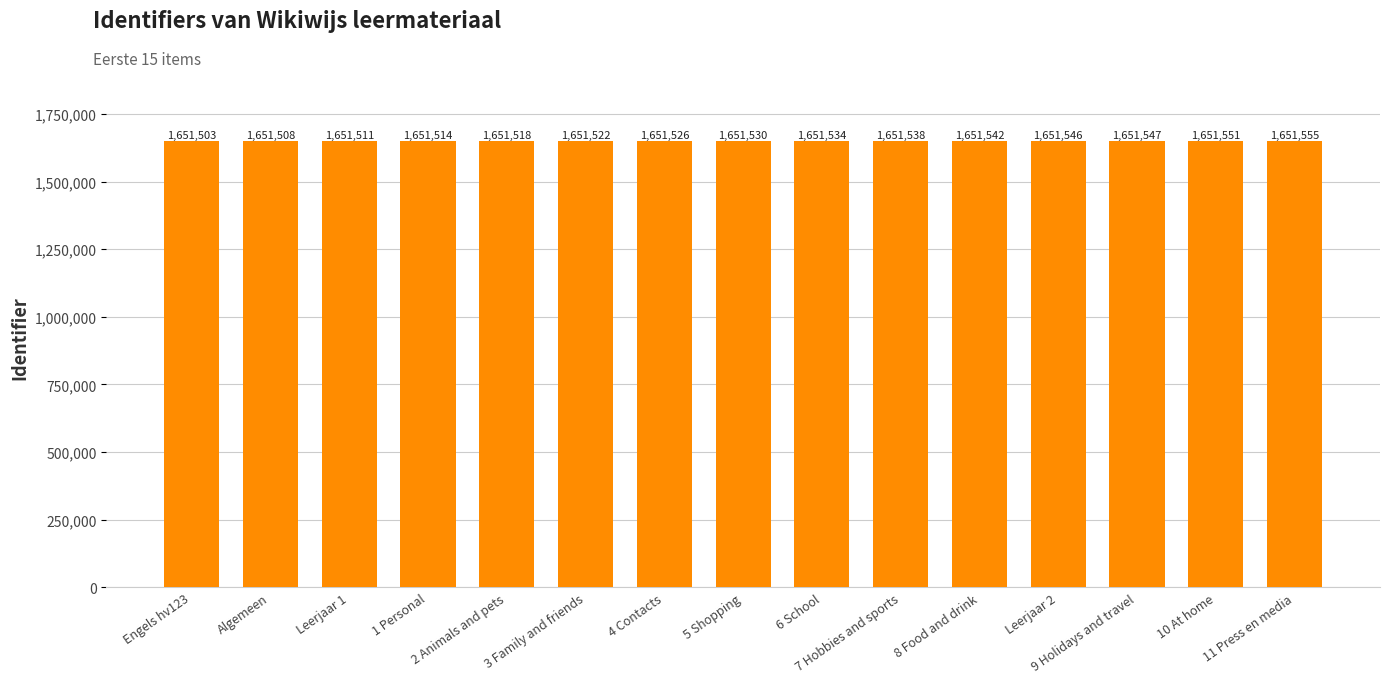

What is the ratio of the value at 2 Animals and pets to the value at 11 Press en media?

1.0